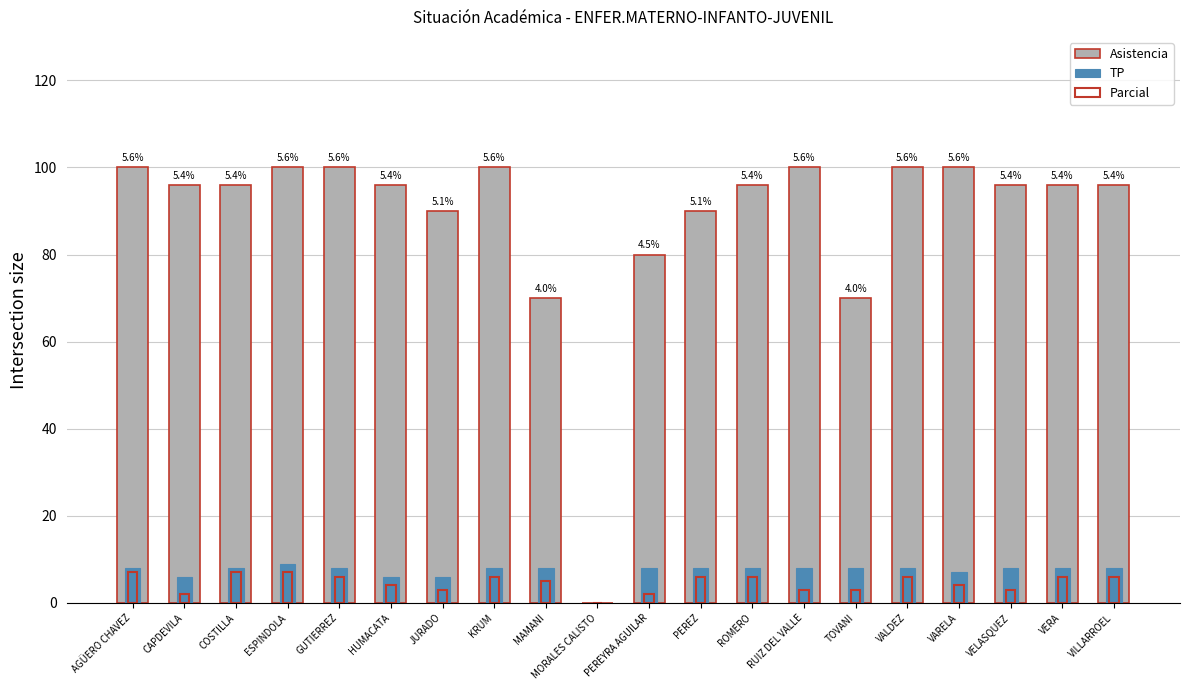

Is the value of TP at VILLARROEL greater than the value of Parcial at TOVANI?

Yes